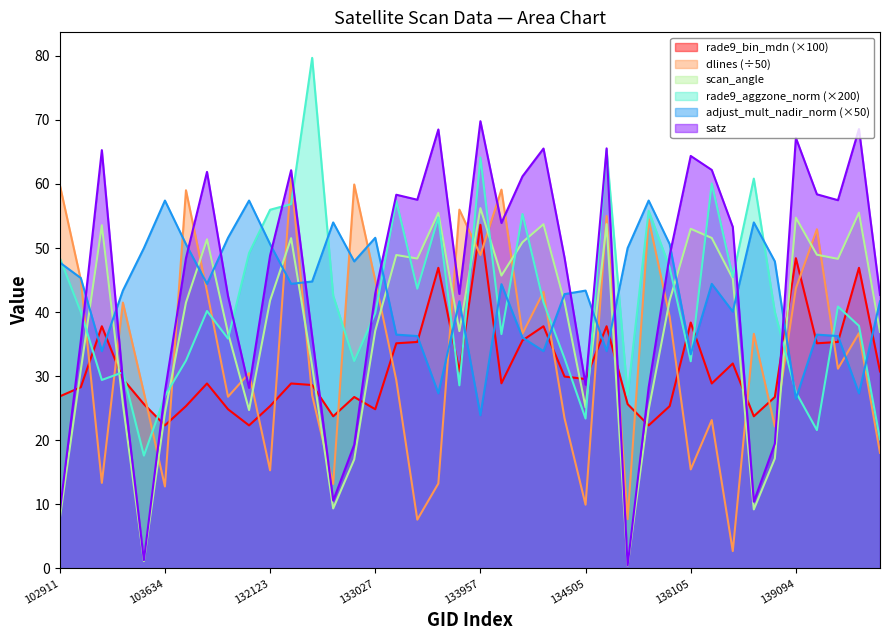

Which series has the widest spread of values?

satz